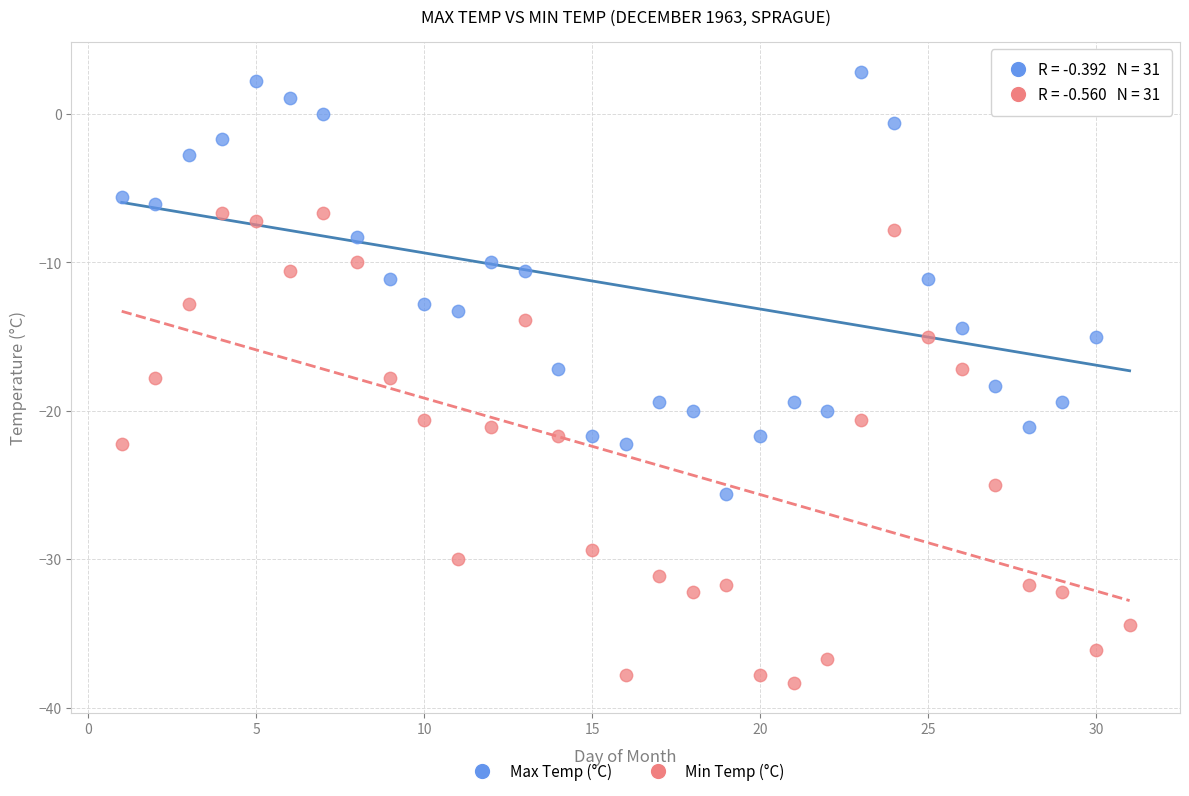

Across all data points, what is the range of Y values (max minus min)?

41.1